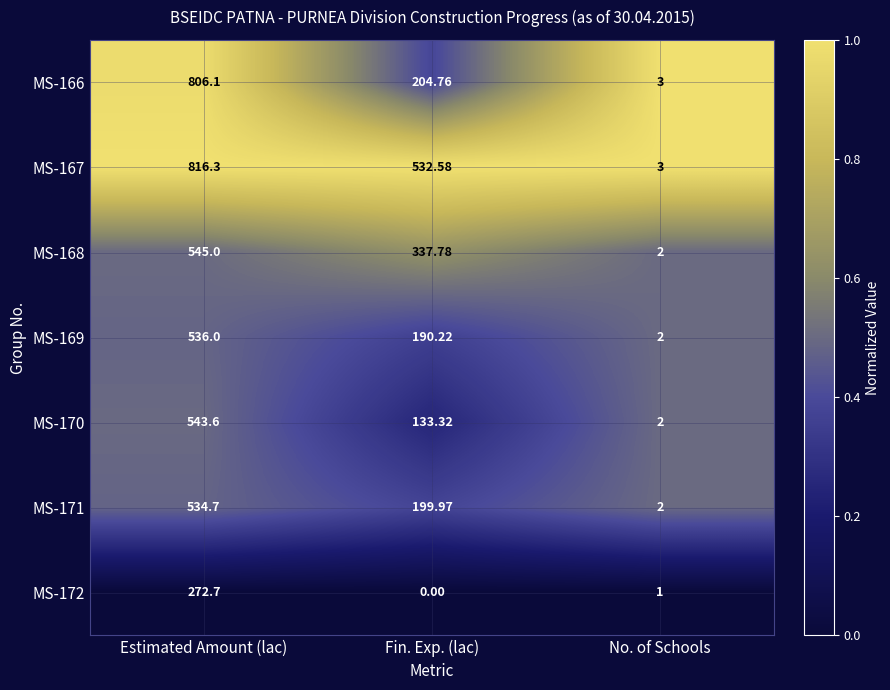

At which category is the sum across all series the highest?

Estimated Amount (lac)